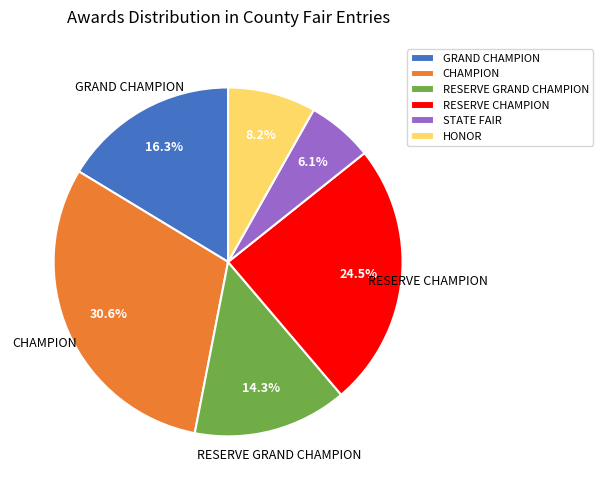

Is there any slice that represents more than half of the pie?

No